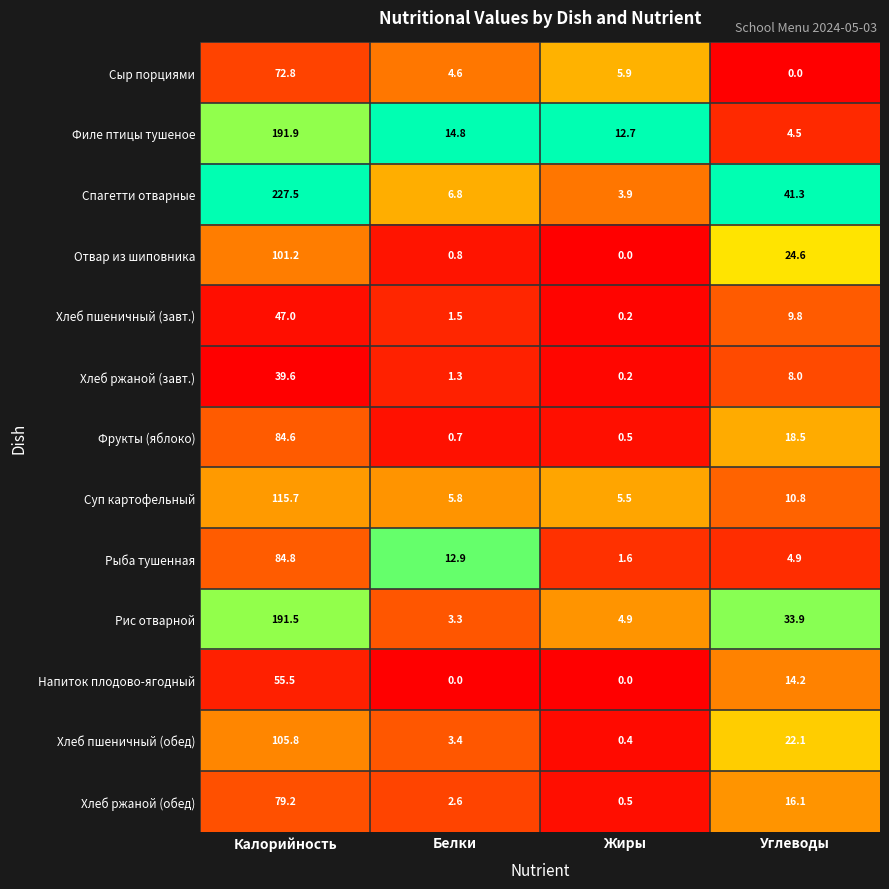

Which series has the widest spread of values?

Спагетти отварные